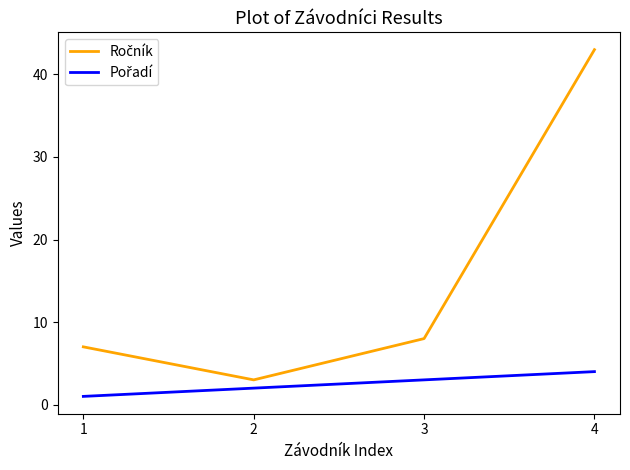

At which category is the sum across all series the highest?

4